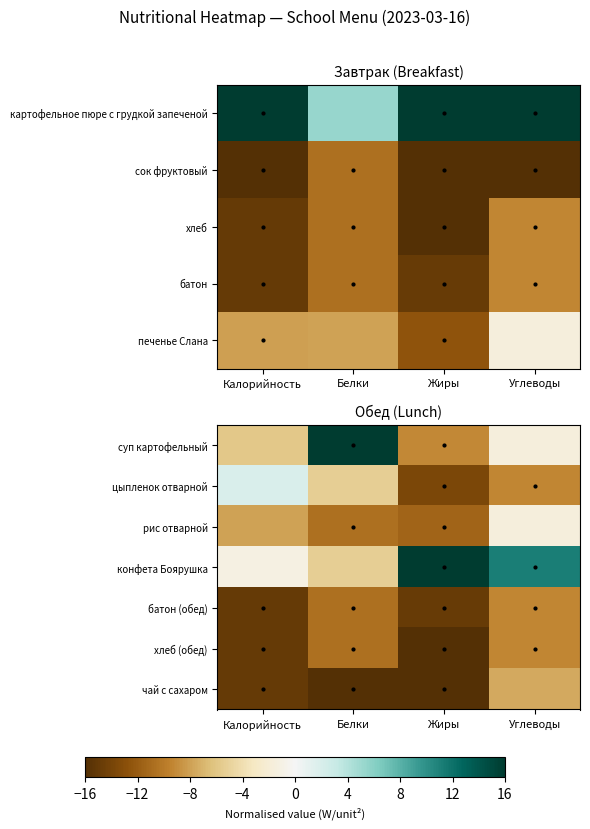

List the series in order of their peak value, highest first.

суп картофельный, конфета Боярушка, цыпленок отварной, рис отварной, чай с сахаром, батон (обед), хлеб (обед)